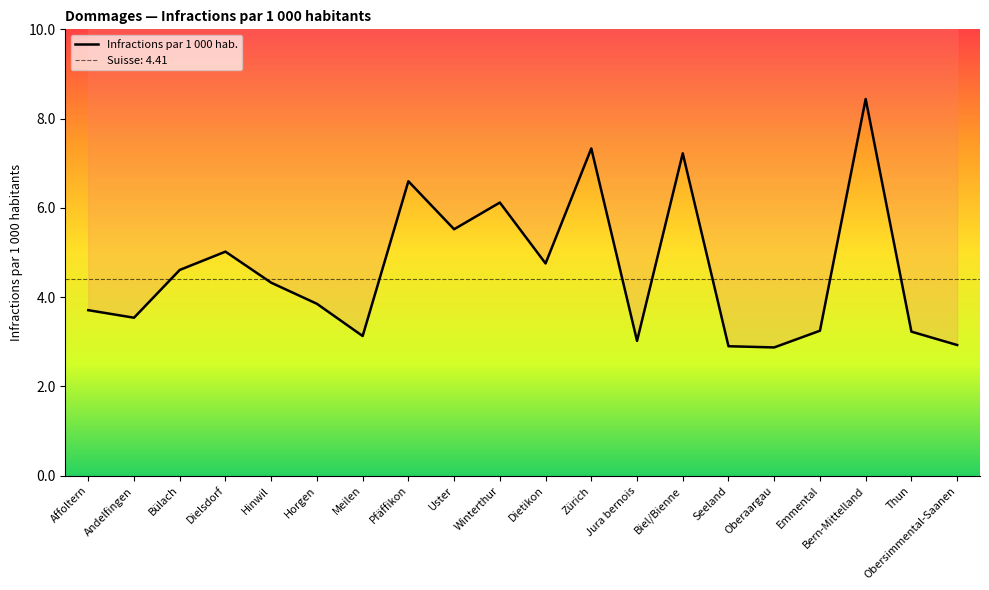

At which category does the data reach its first local peak?

Dielsdorf